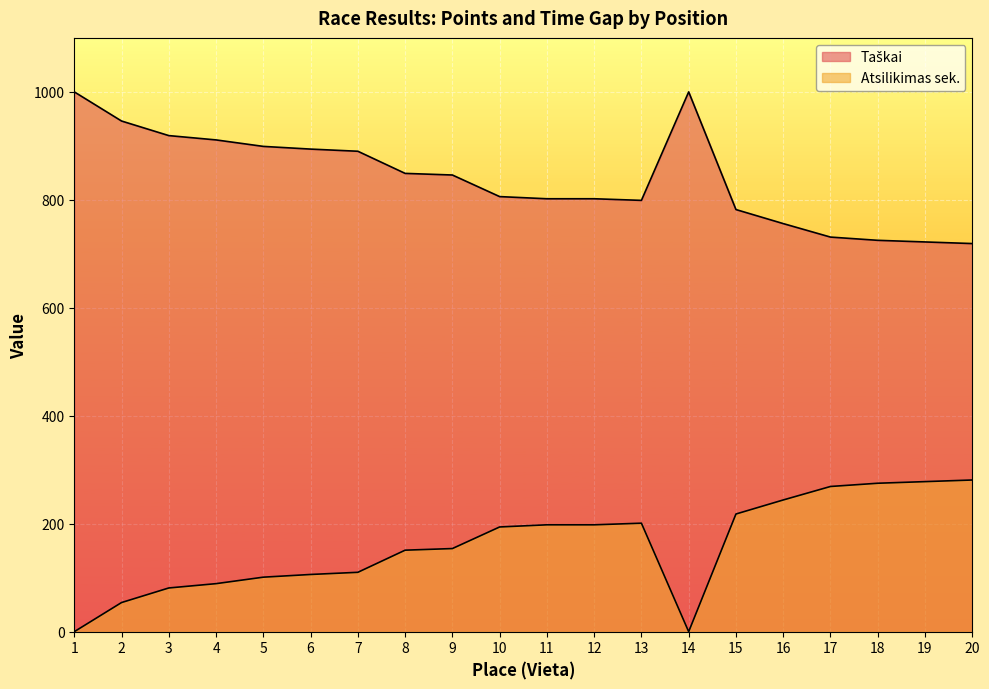

What is the difference between the Atsilikimas sek. values at 9 and 16?

90.0